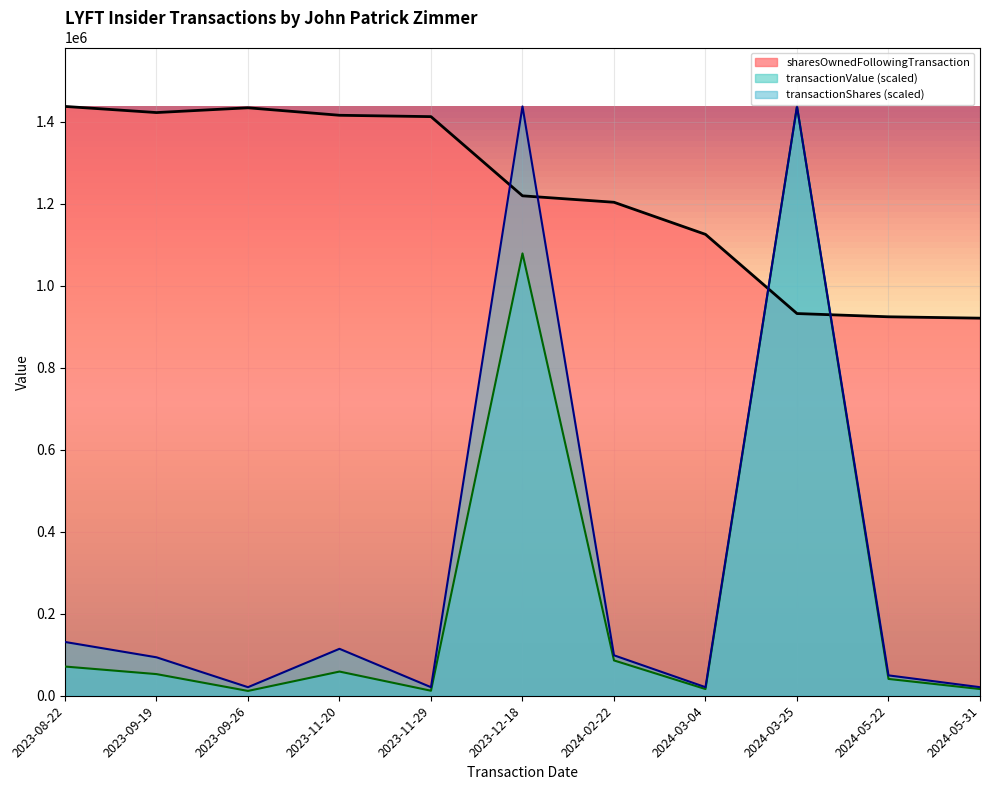

What is the difference between the maximum and second lowest values in the transactionValue series?

1425672.3